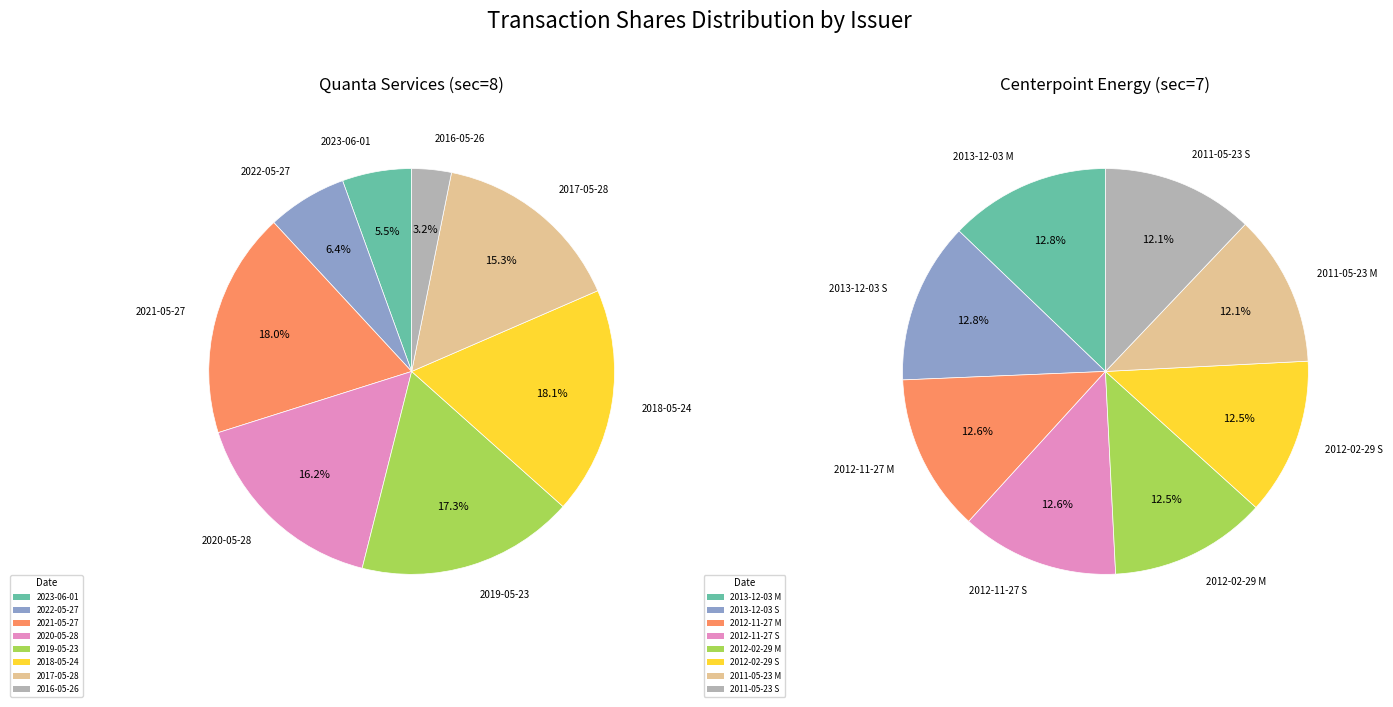

Do 6 and 5 together represent more than half of the pie?

No